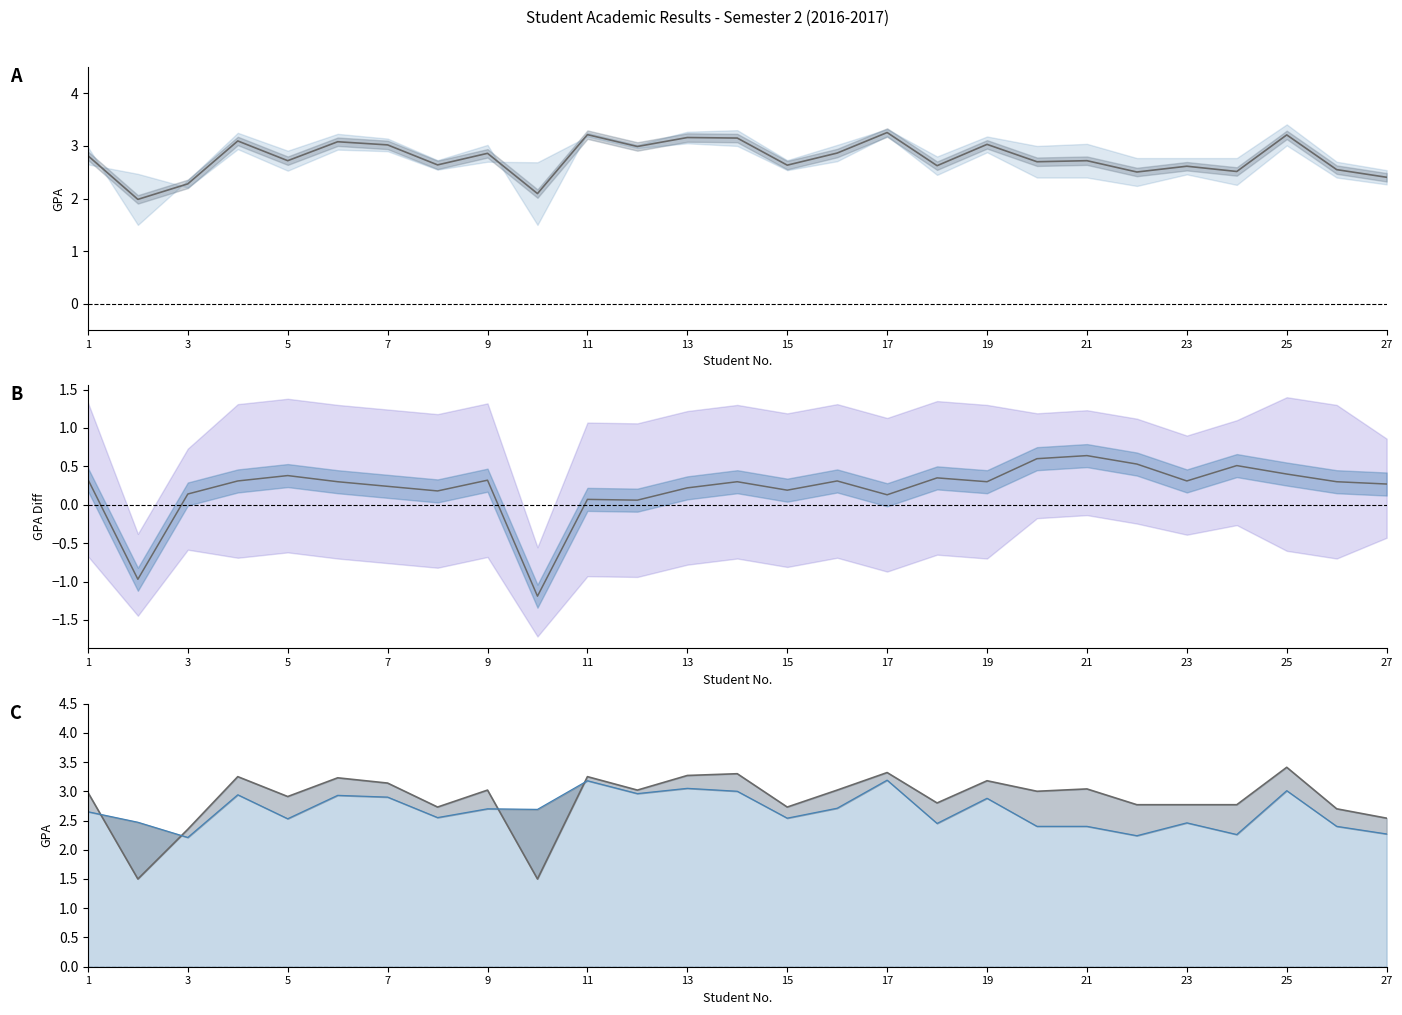

Rank the series at 1 from lowest to highest value.

diff, TB_luy line, mid, TB_HK